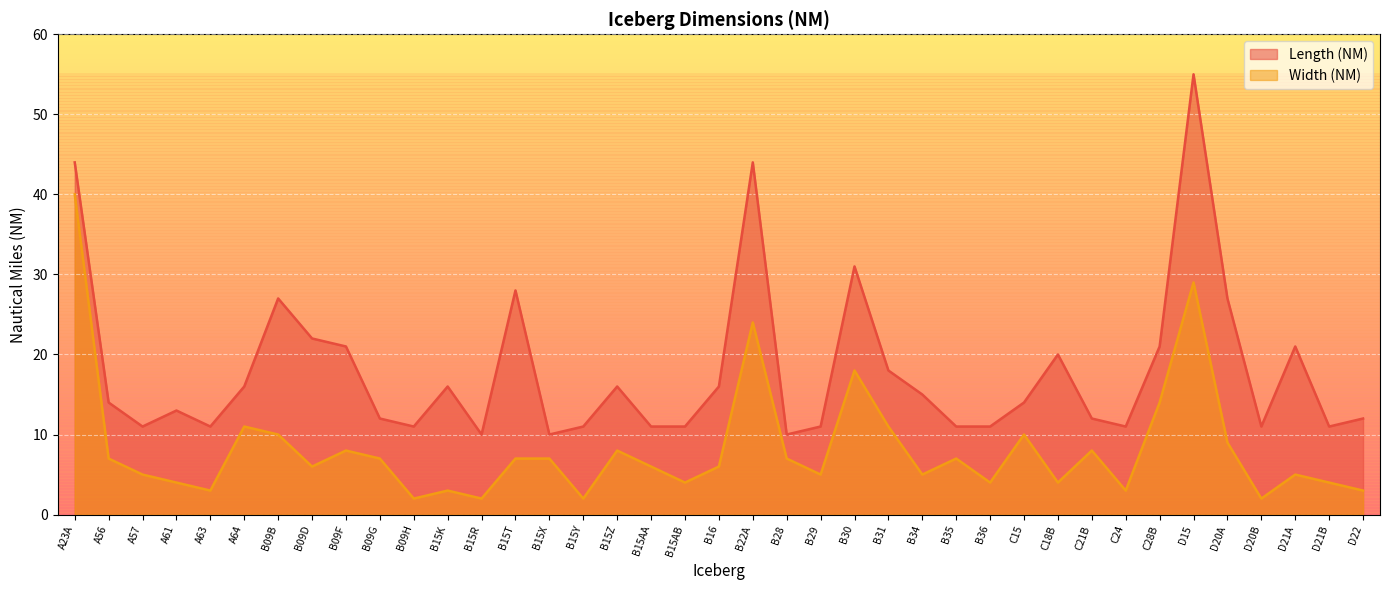

What value does the Width (NM) series have at B15AA, to the nearest 5?

5